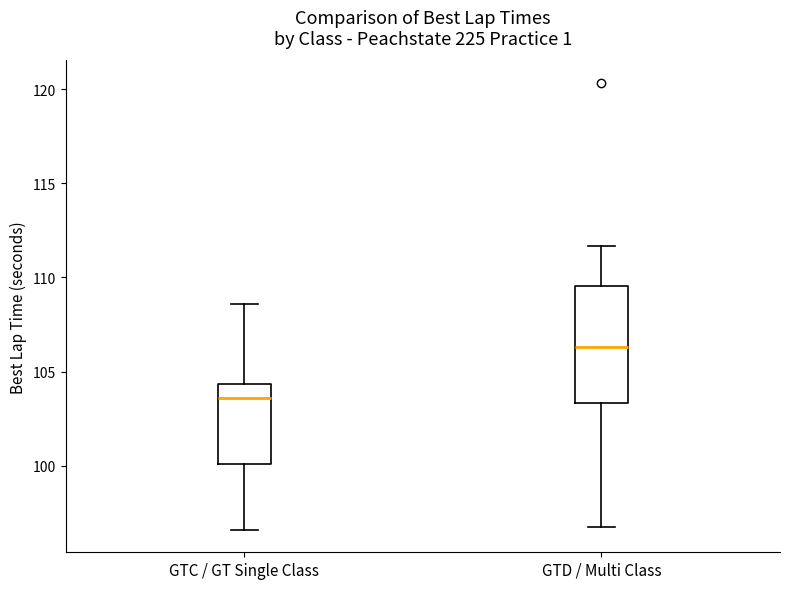

Which box has the highest median line?

GTD / Multi Class